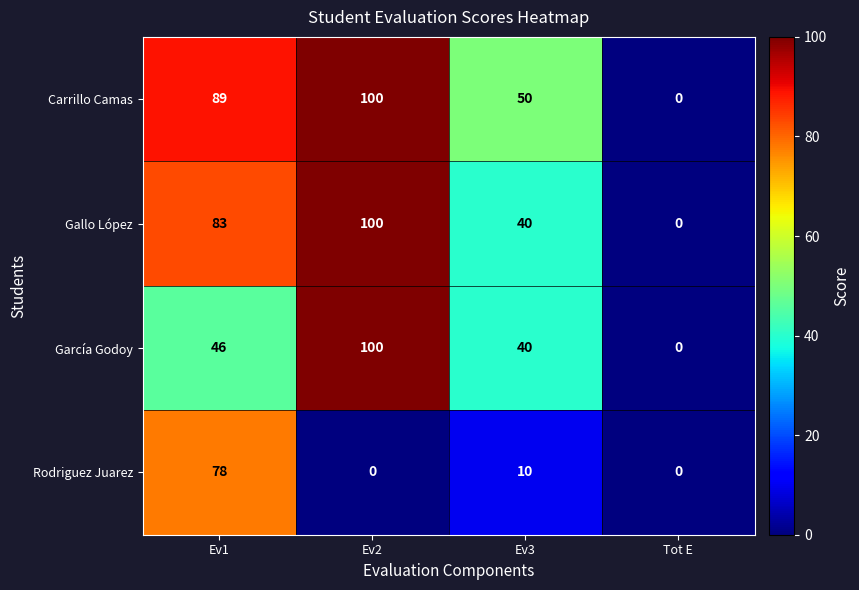

What is the difference between the Gallo López values at Ev1 and Tot E?

83